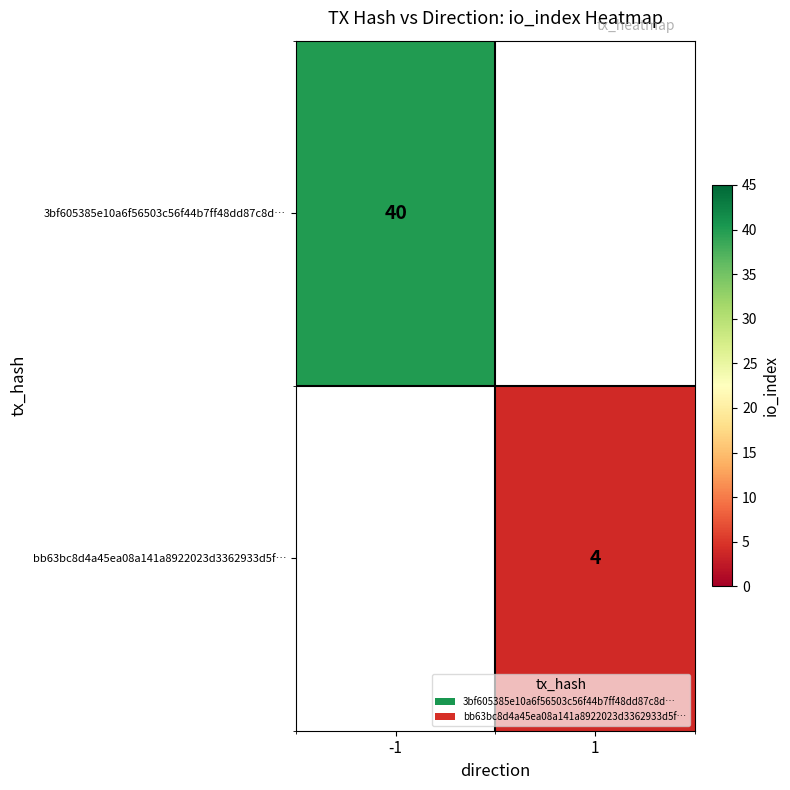

The bb63bc8d4a45ea08a141a8922023d3362933d5f… series shows 4 at 1. True or false?

True